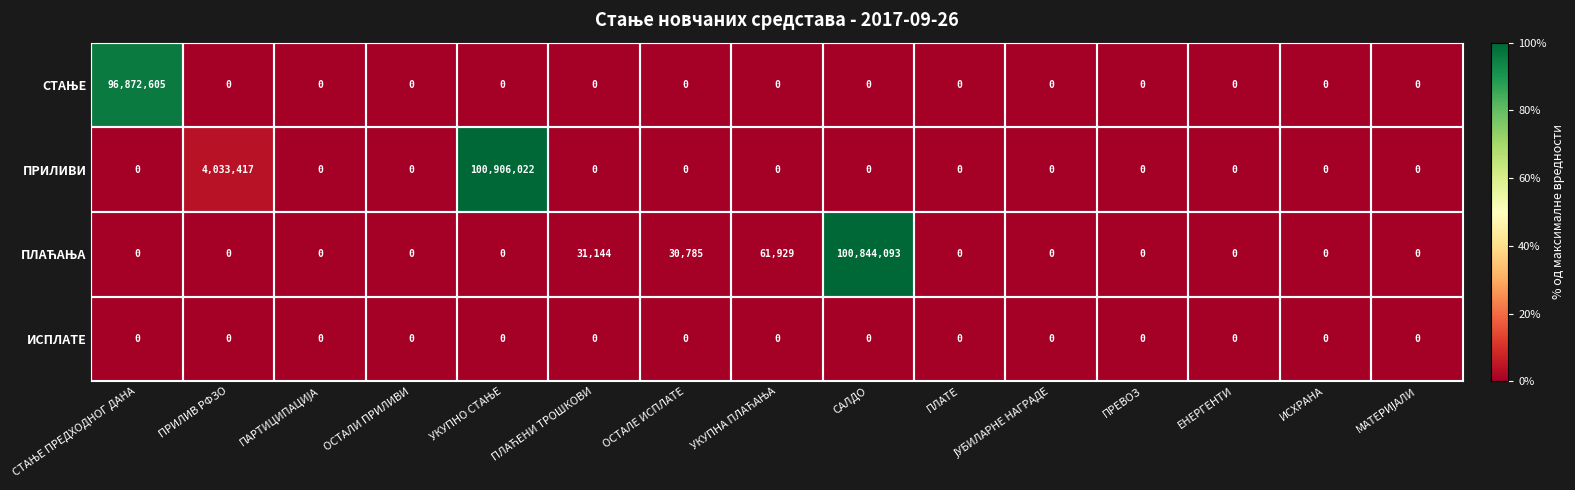

Which series has the widest spread of values?

ПРИЛИВИ